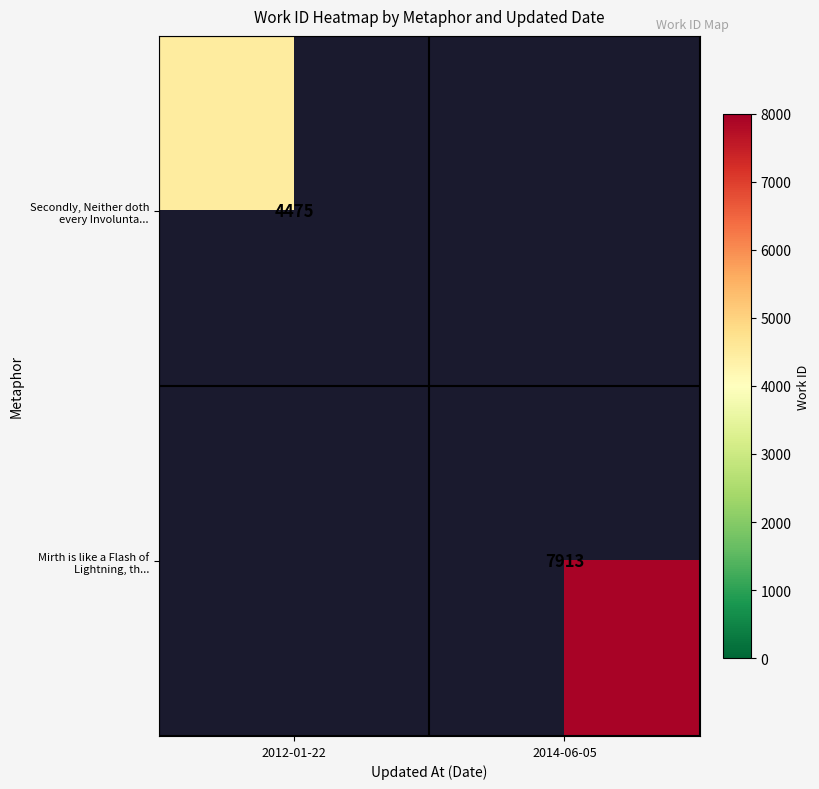

Is it true that Secondly, Neither doth every Involunta... equals 3070 at 2012-01-22?

False